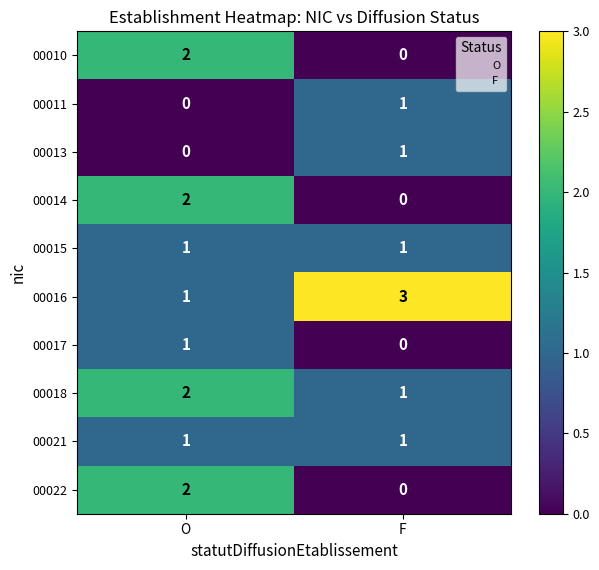

What is the spread (max minus min) of values at F?

3